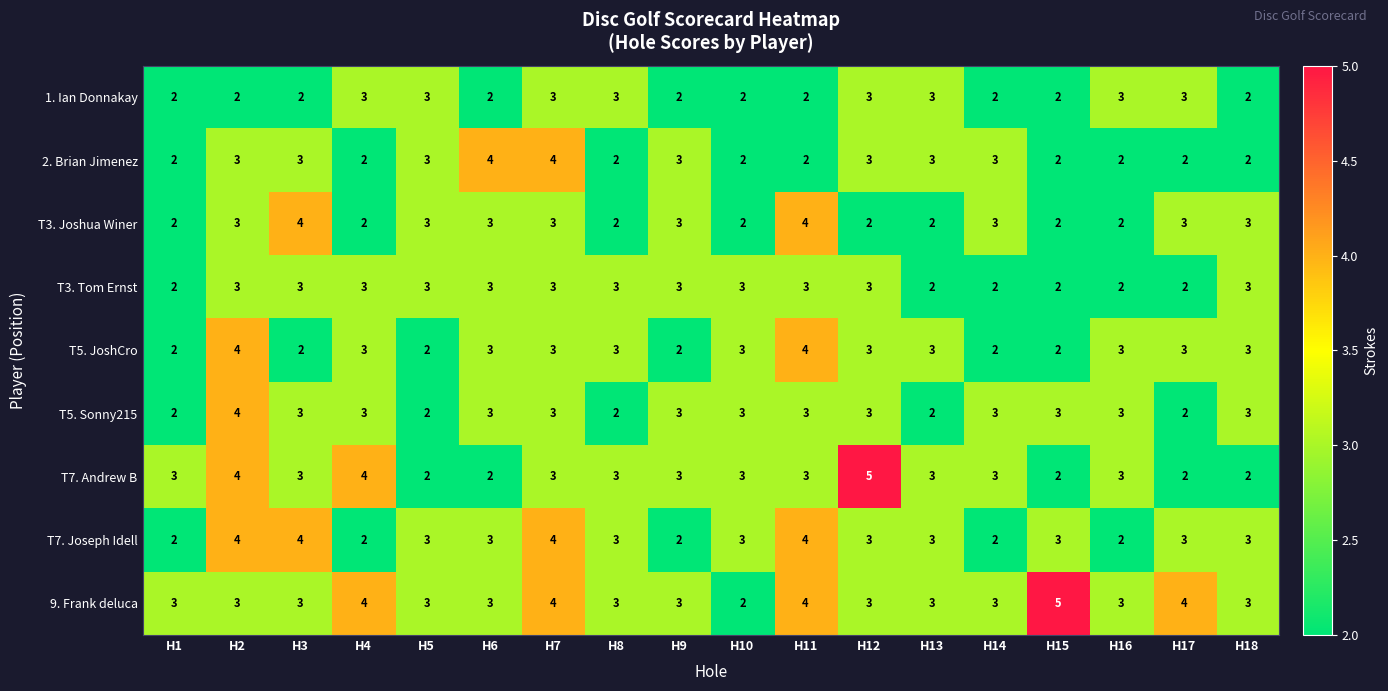

Is the value of T7. Andrew B at H1 greater than the value of 1. Ian Donnakay at H3?

Yes